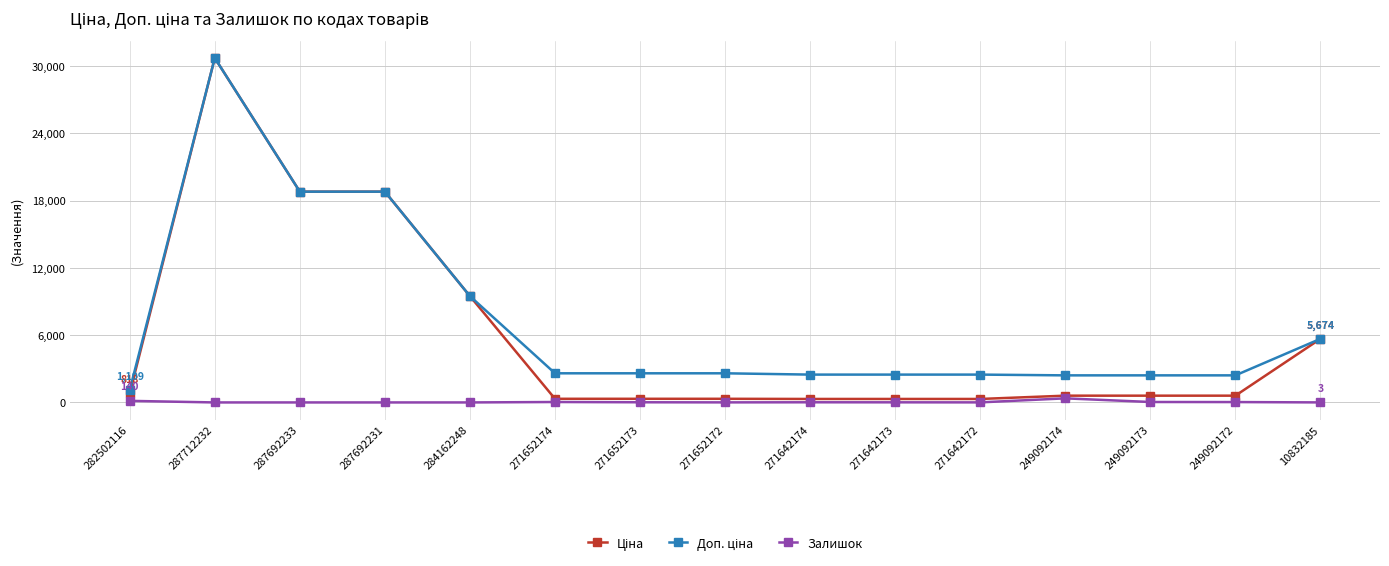

At how many categories does at least one series exceed 14459?

3